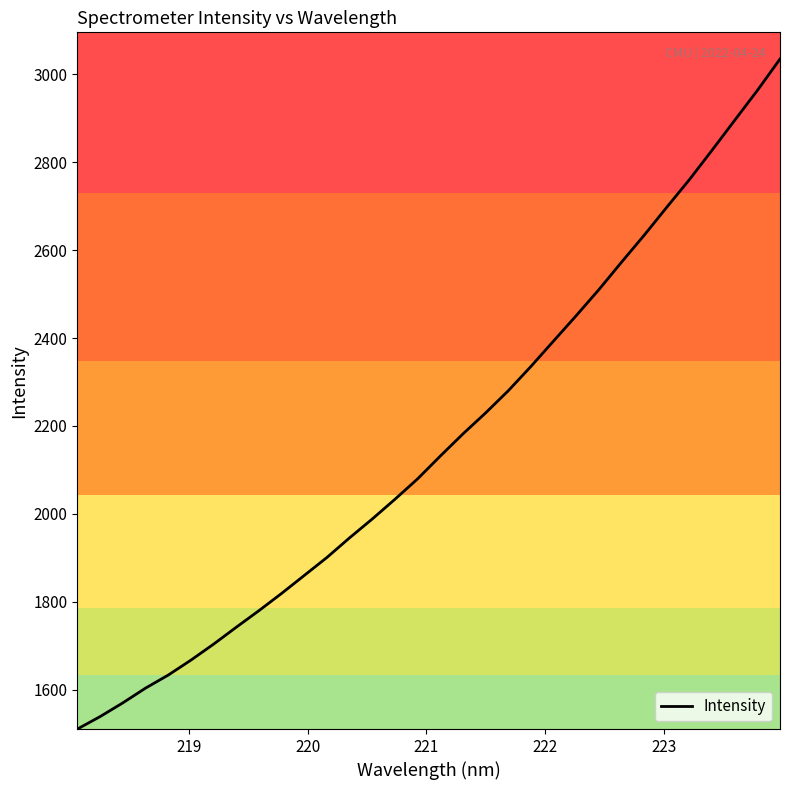

How many lines are shown in the chart?

1